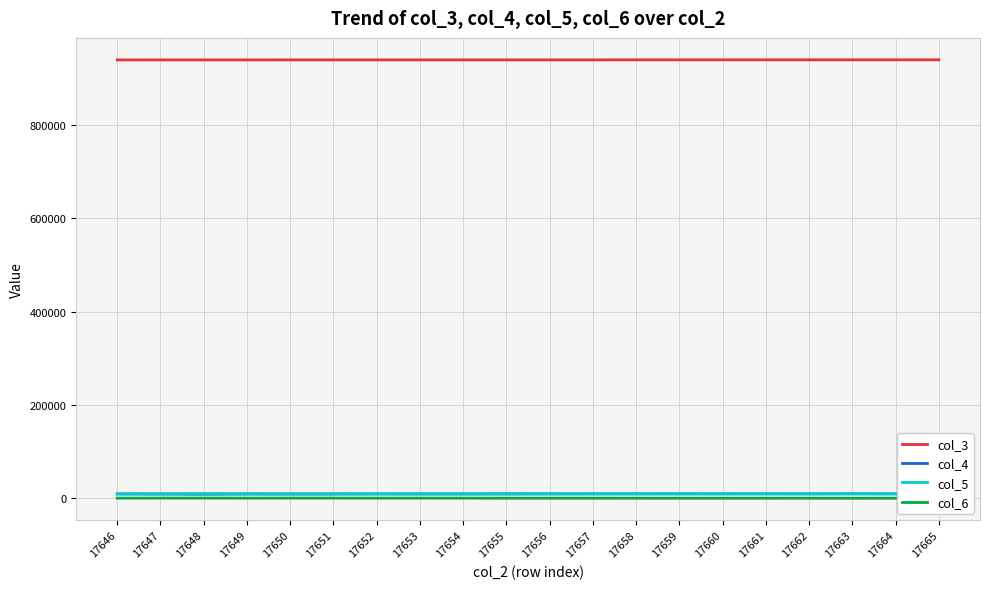

True or false: col_5 and col_3 cross at least once.

False